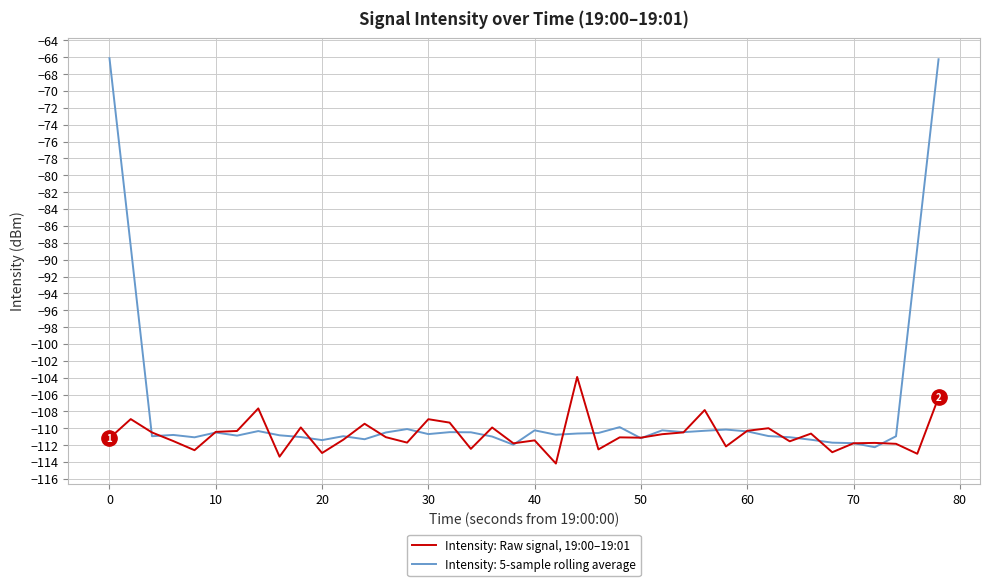

Which series has the largest range (max minus min)?

Intensity: 5-sample rolling average